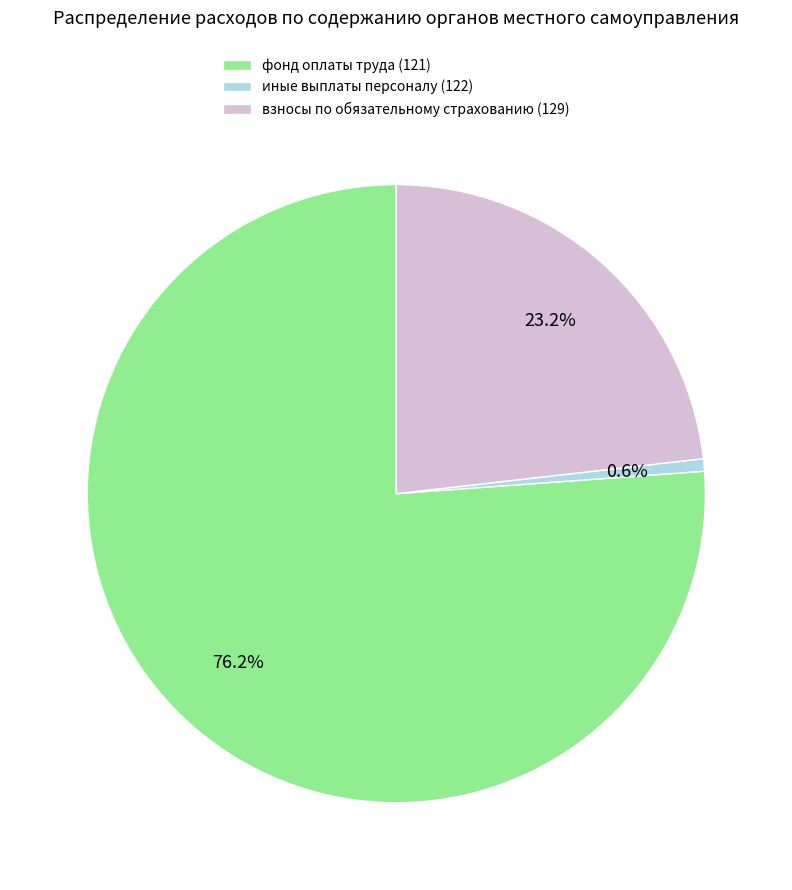

What is the majority slice?

фонд оплаты труда (121)